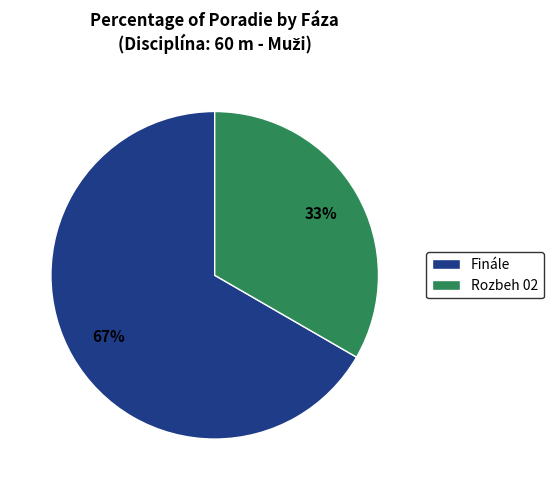

To the nearest percent, what is the combined percentage of Finále and Rozbeh 02?

100%